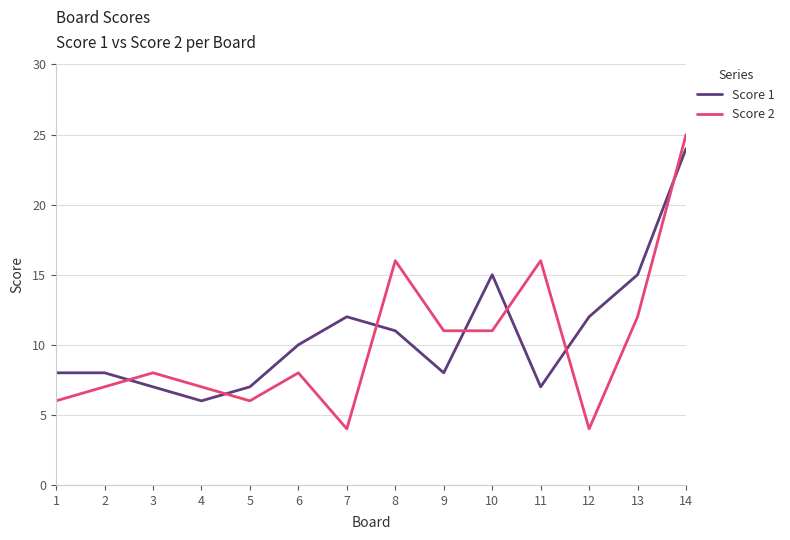

Is the value of Score 2 at 11 greater than the value of Score 1 at 12?

Yes